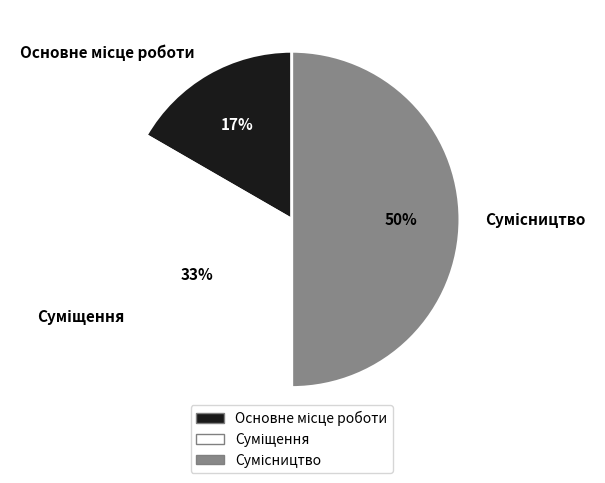

How many segments does this pie chart have?

3